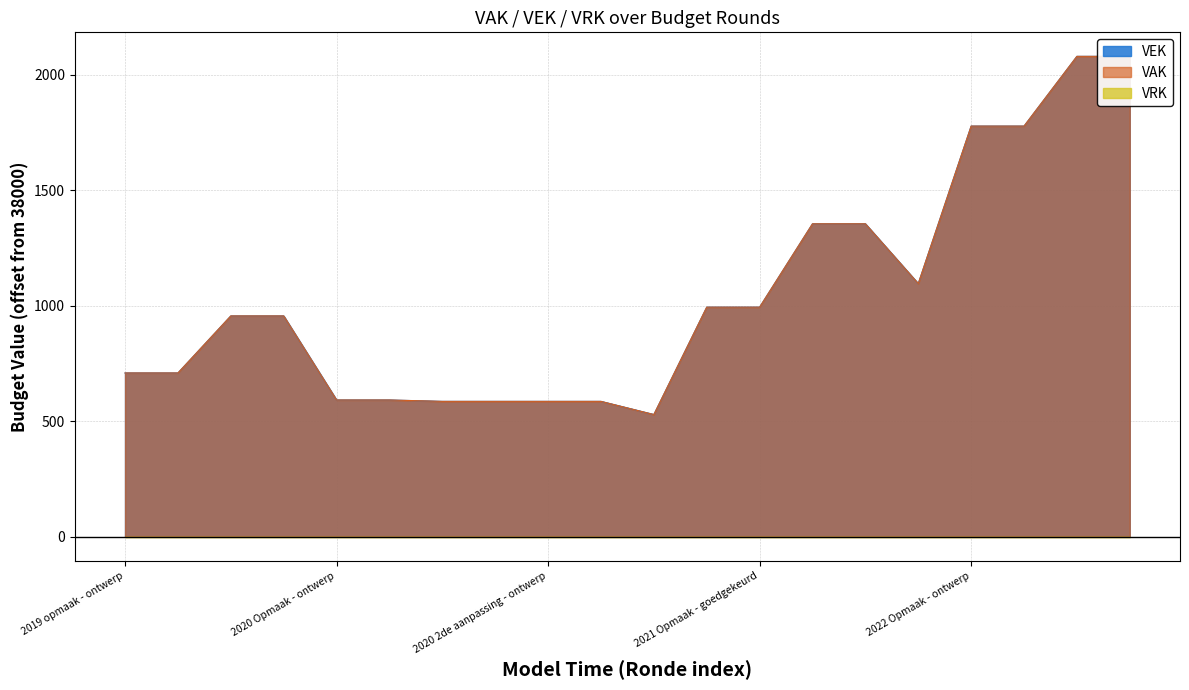

Is it true that the value at 2021 1ste aanpassing – ontwerp is 598?

False